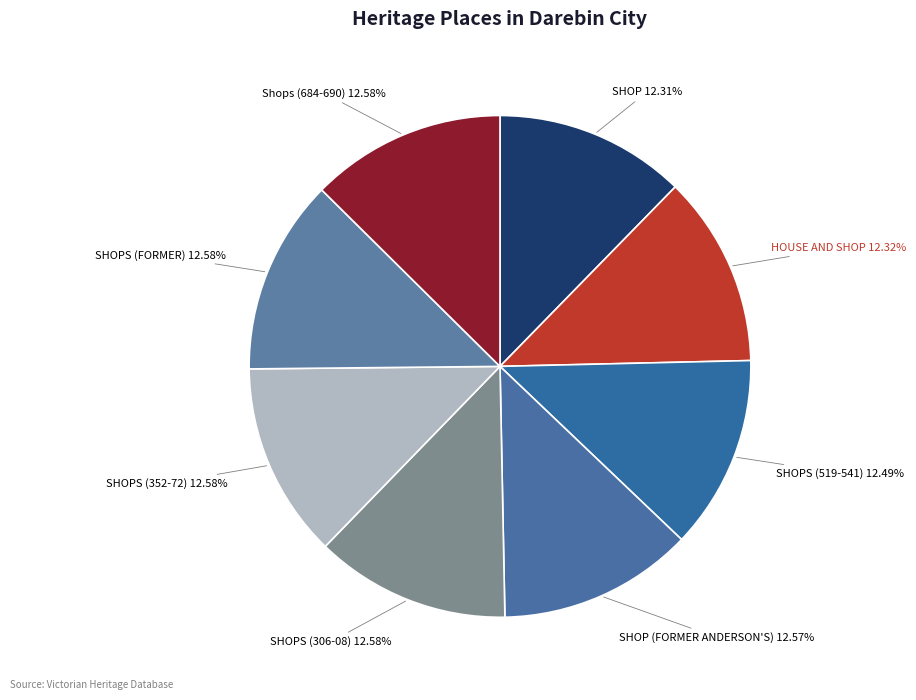

The SHOPS (352-72) slice represents 2% of the pie. True or false?

False